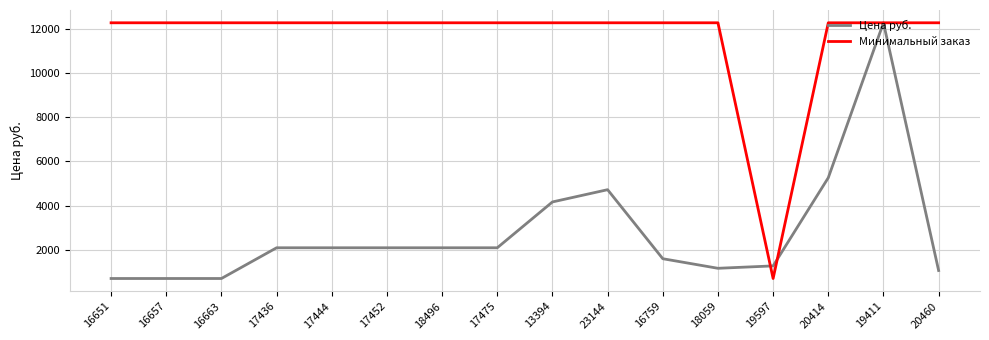

What is the difference between the maximum and minimum values in the Цена руб. series?

11552.0